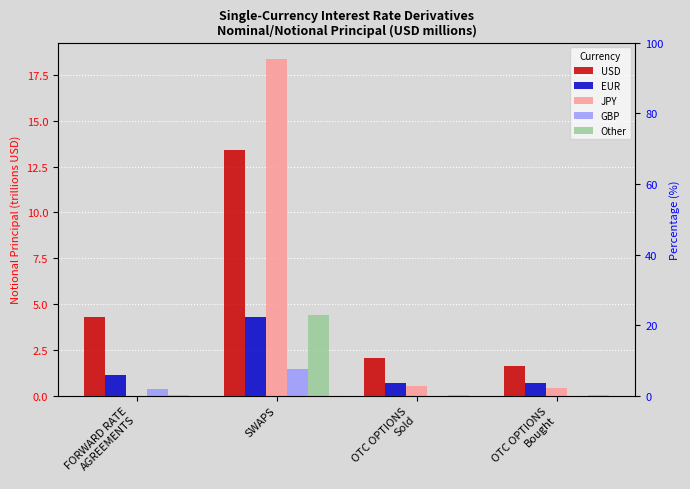

What is the greatest value displayed?

18.3